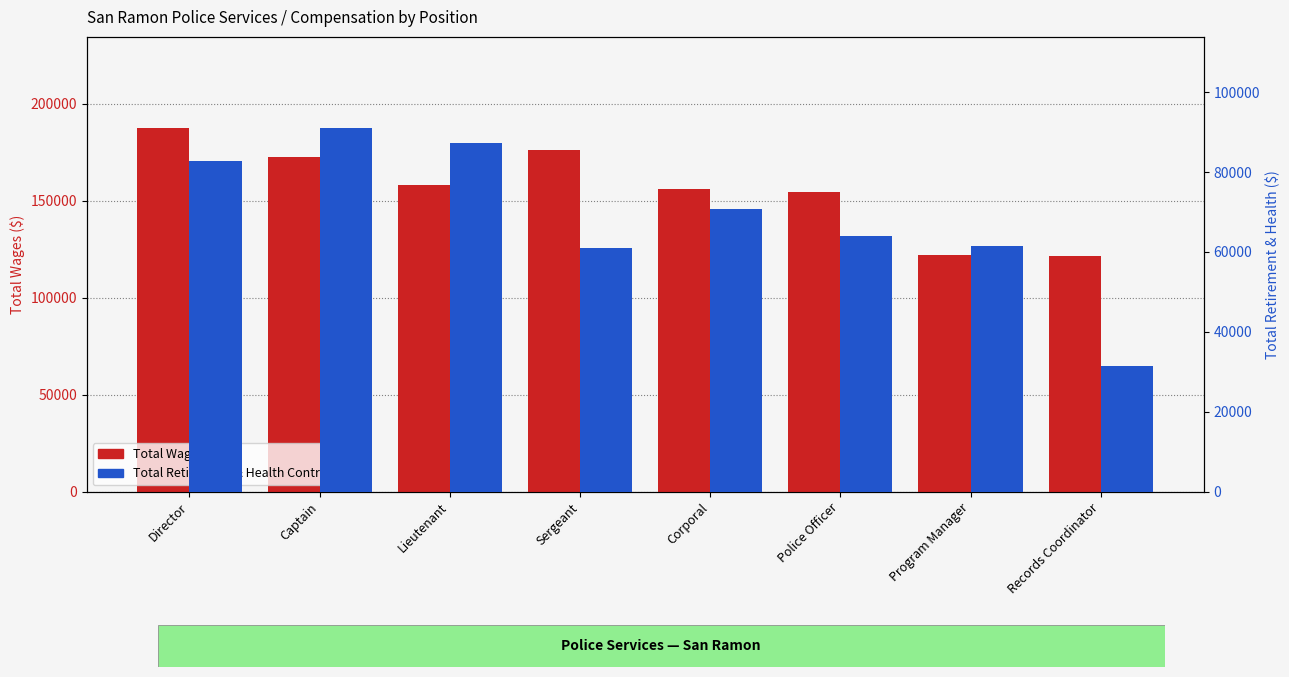

What is the label of the 4th bar from the right?

Corporal